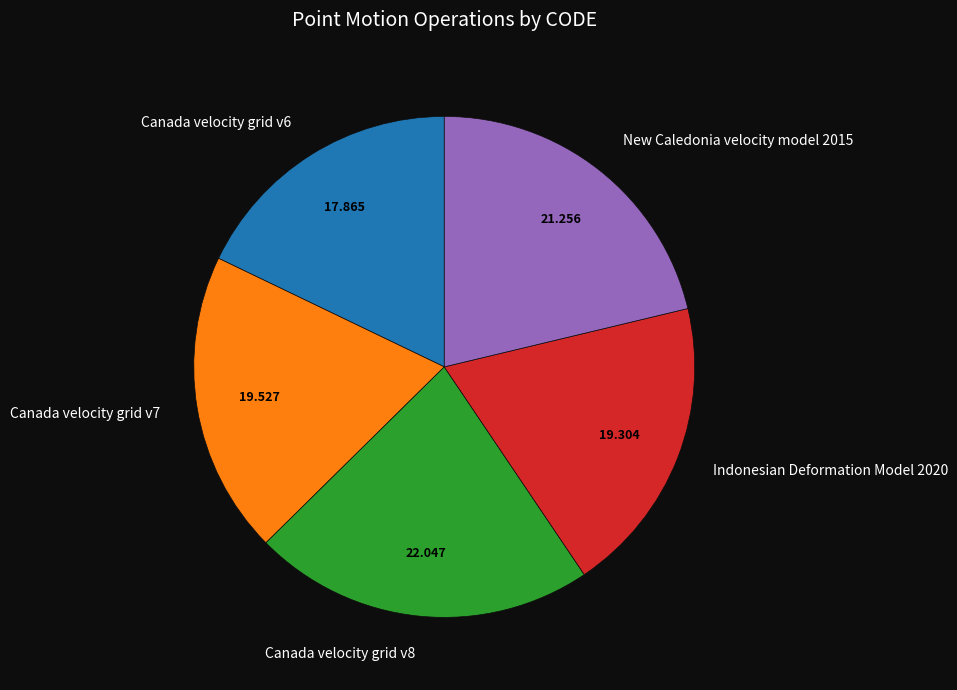

Do Canada velocity grid v7 and Indonesian Deformation Model 2020 together represent more than half of the pie?

No